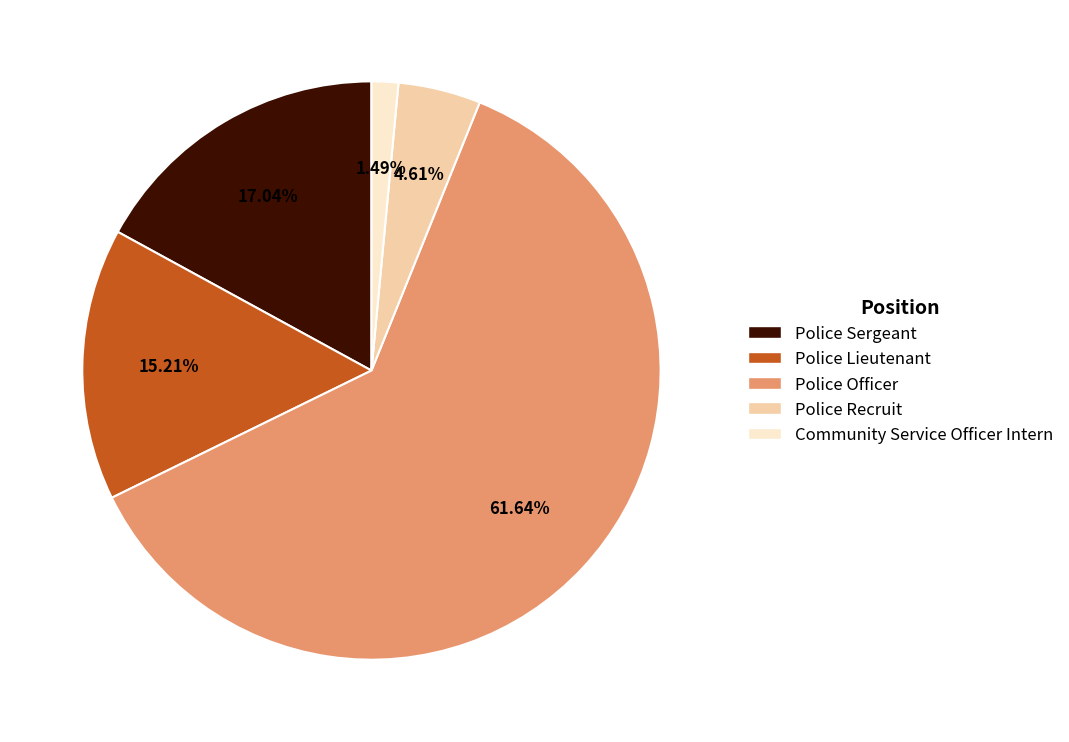

Which category has the smallest portion of the pie?

Community Service Officer Intern